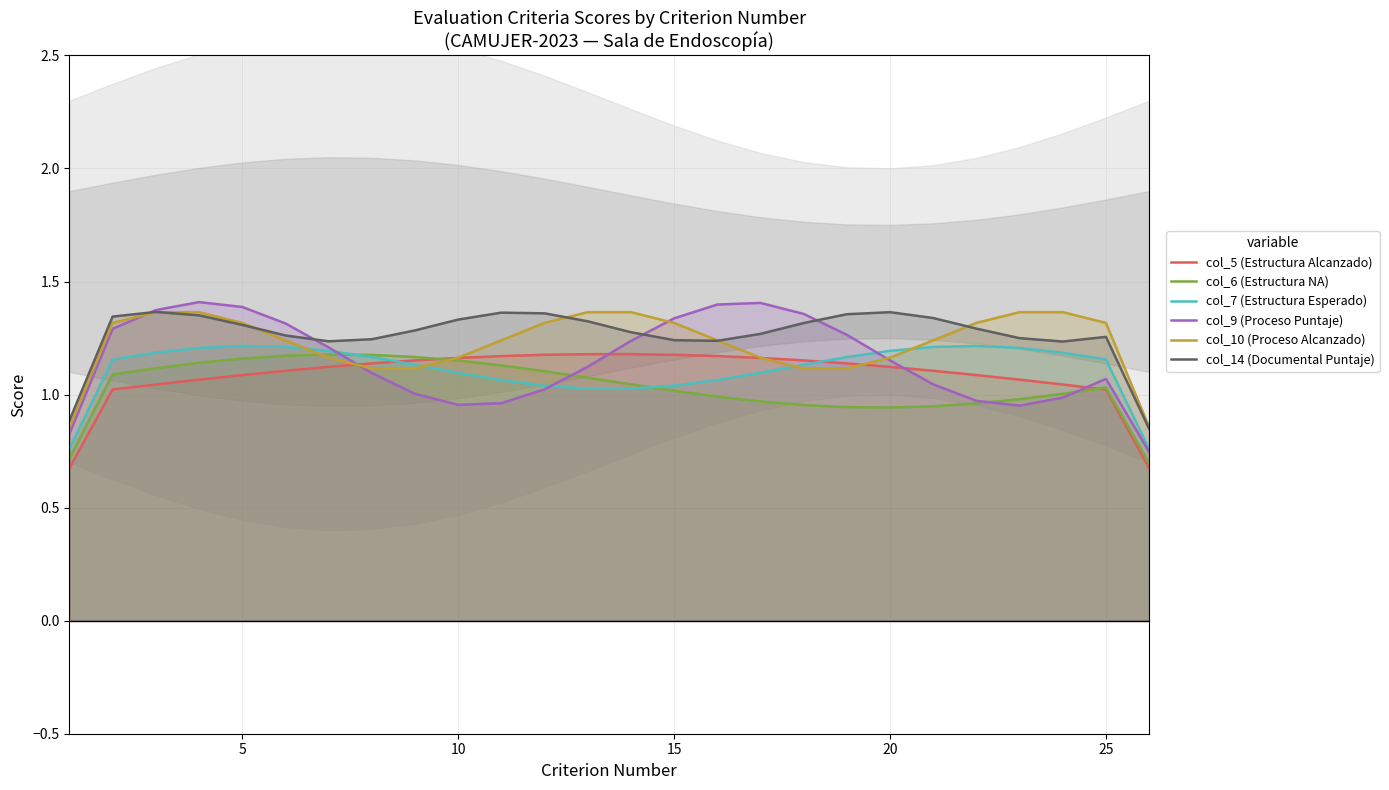

True or false: col_9 (Proceso Puntaje) has a value of 0.4 at 5.

False